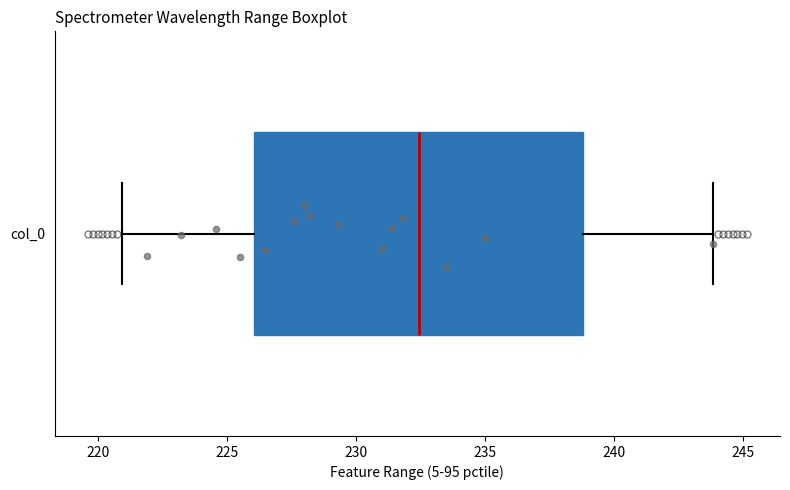

Read this box plot against the x-axis: the position of the median line, the range covered by the box, and the ends of both whiskers. The values are not printed on the chart, so give them approximately, as read against the axis.

median 232.5, box 226.0 to 239.0, whiskers 221.0 to 244.0